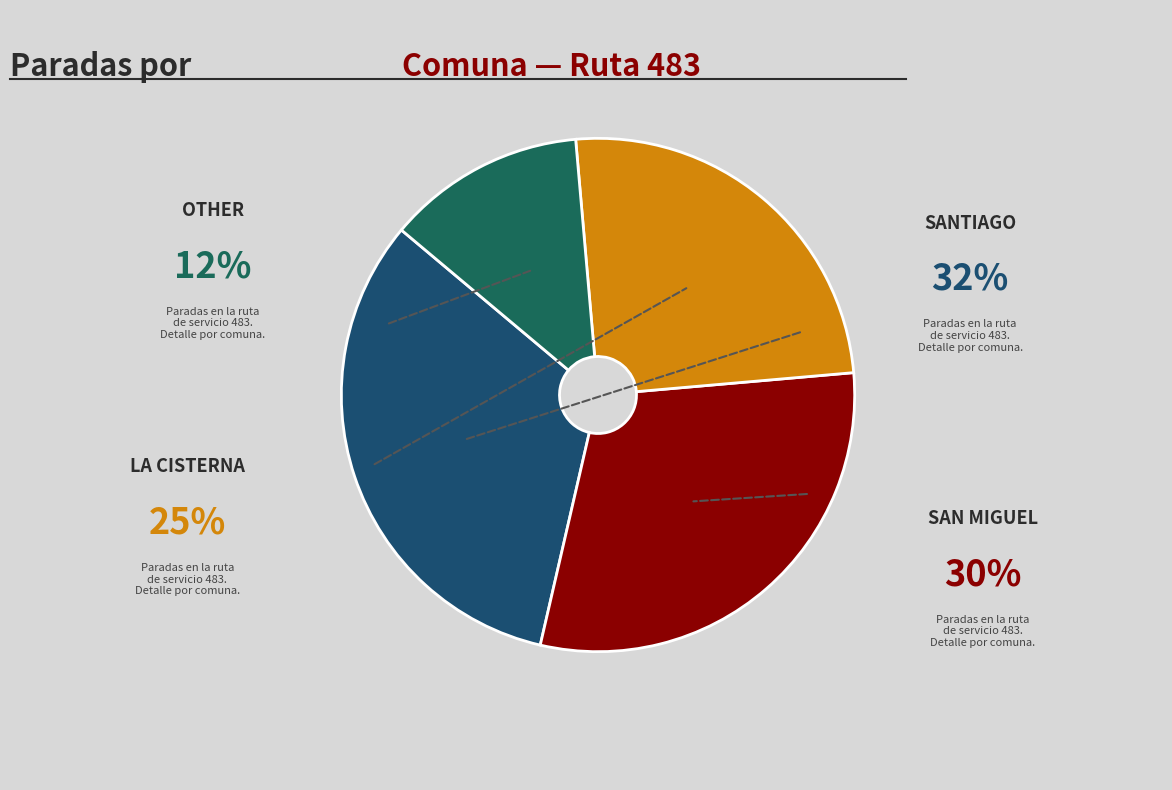

What is the change in value from SAN MIGUEL to LA CISTERNA?

-945.8